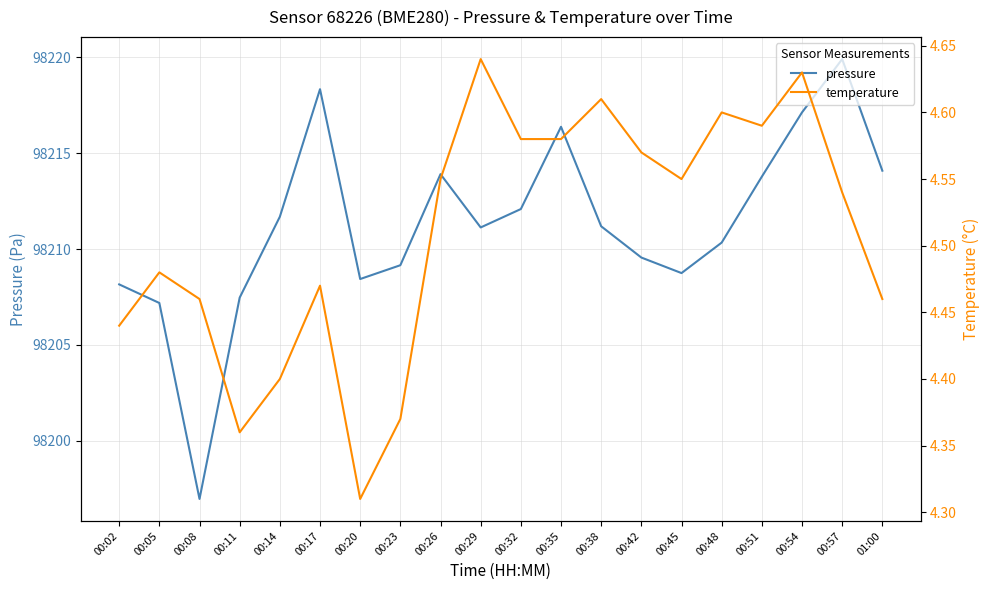

What is the total value across all series at 00:51?

98218.4